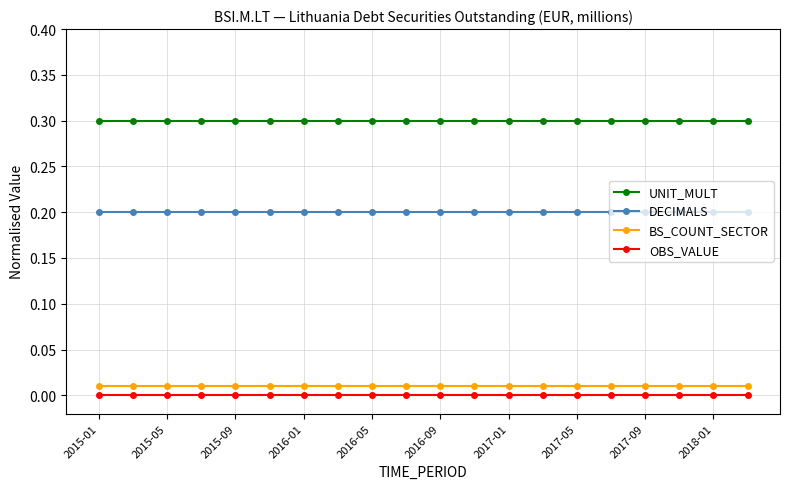

True or false: OBS_VALUE and BS_COUNT_SECTOR intersect in this chart.

False